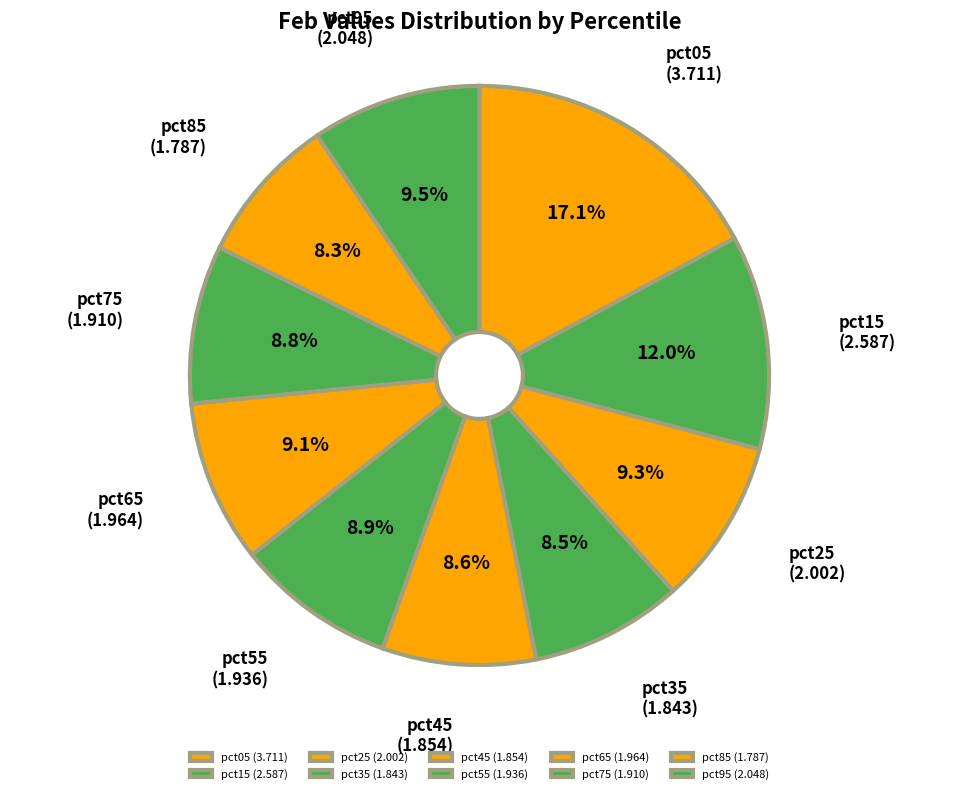

To the nearest percent, what is the difference between the largest and smallest slice percentages?

9%